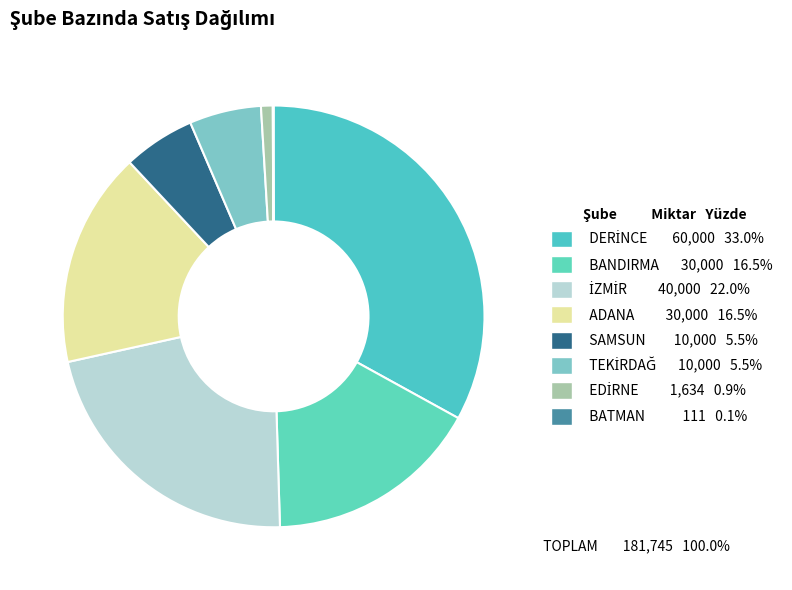

Rank the categories by value from highest to lowest.

DERİNCE, İZMİR, BANDIRMA, ADANA, SAMSUN, TEKİRDAĞ, EDİRNE, BATMAN